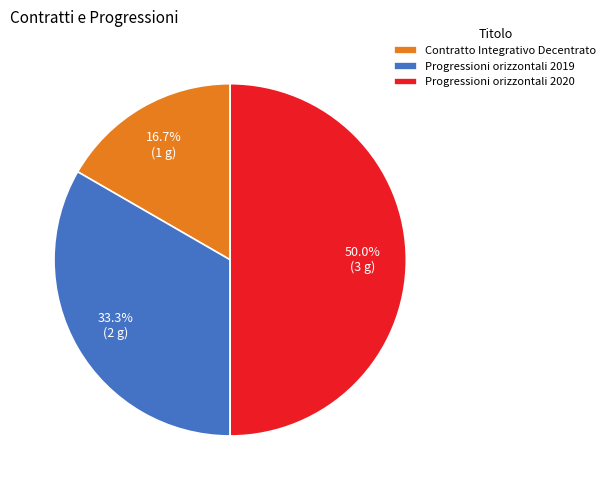

How many segments does this pie chart have?

3